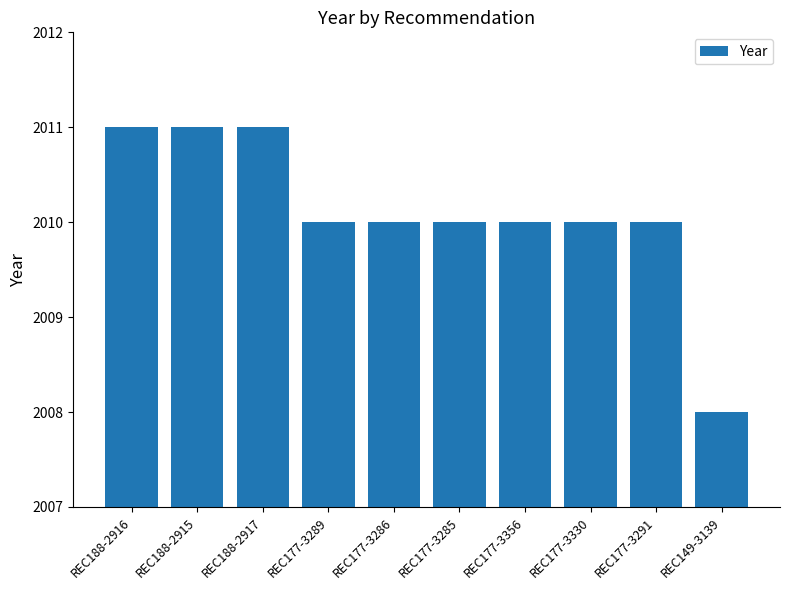

What position from the right is REC177-3285?

5